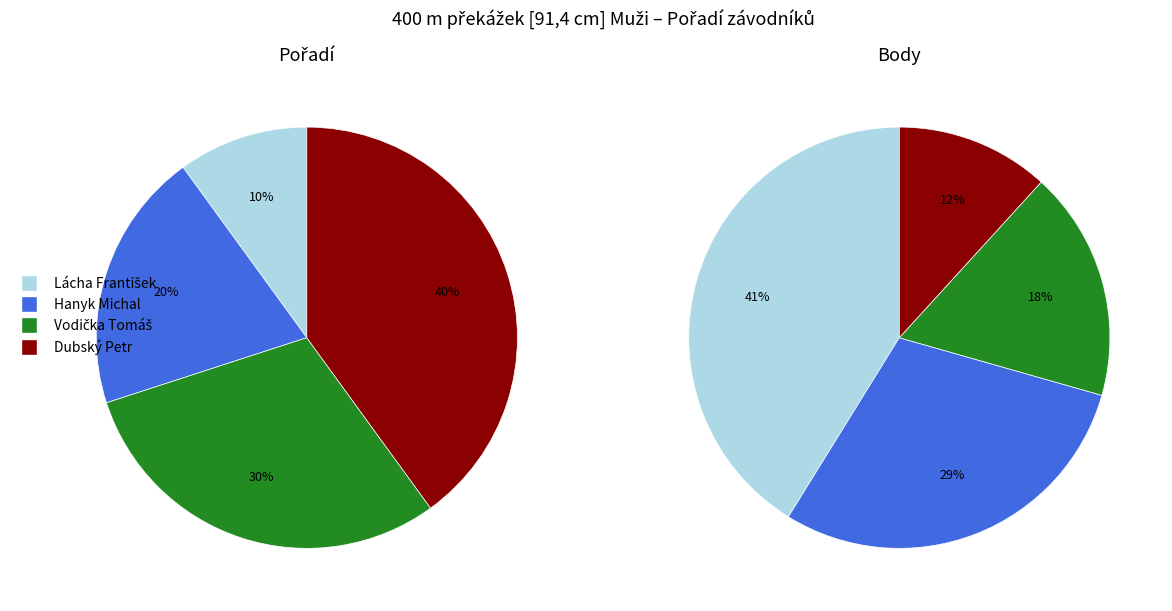

To the nearest percent, what is the difference between the largest and smallest slice percentages?

30%